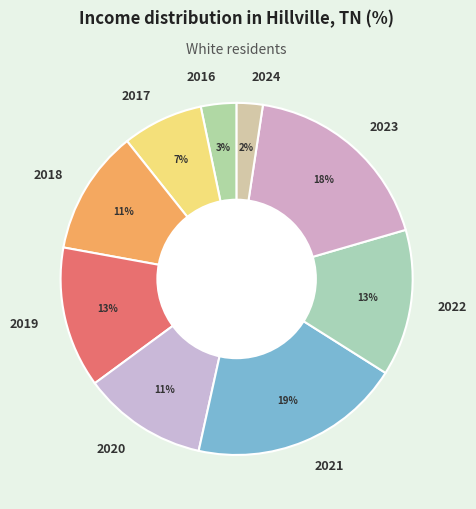

Between 2022 and 2017, which is larger?

2022